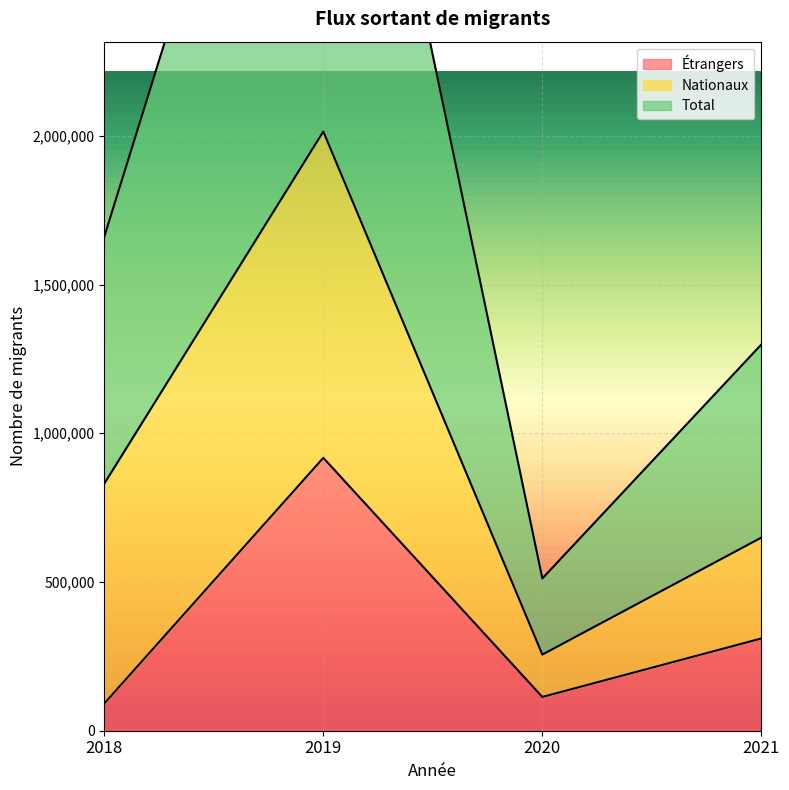

At which category does Étrangers reach its first local peak?

2019